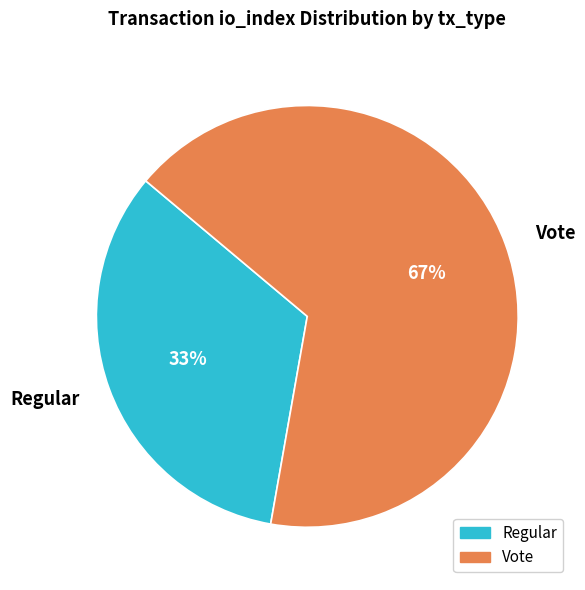

What is the smallest slice in the pie chart?

Regular